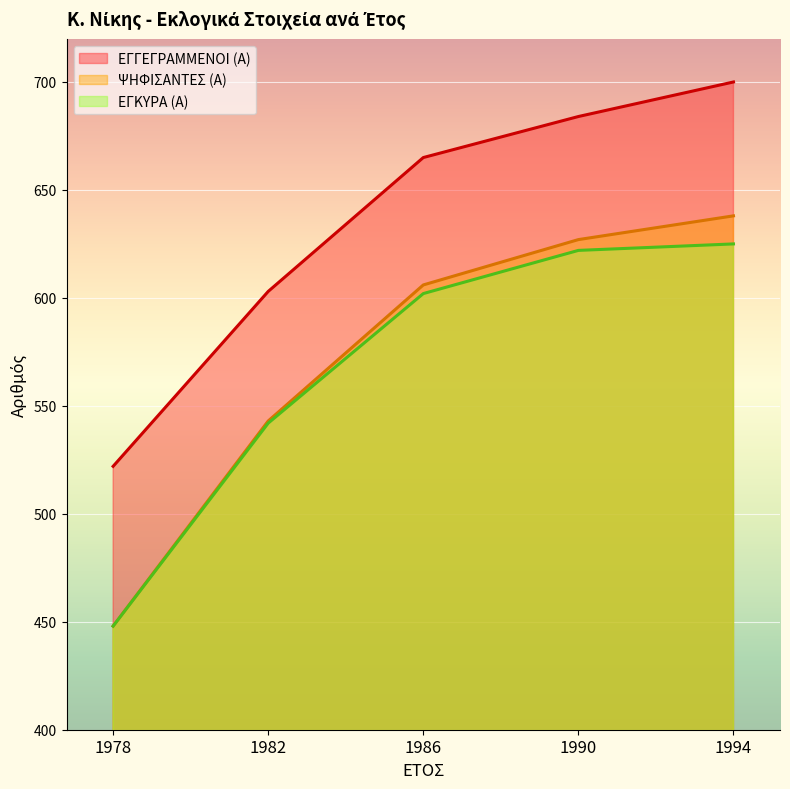

What is the value of the ΨΗΦΙΣΑΝΤΕΣ (Α) point at the 1st from the left?

448